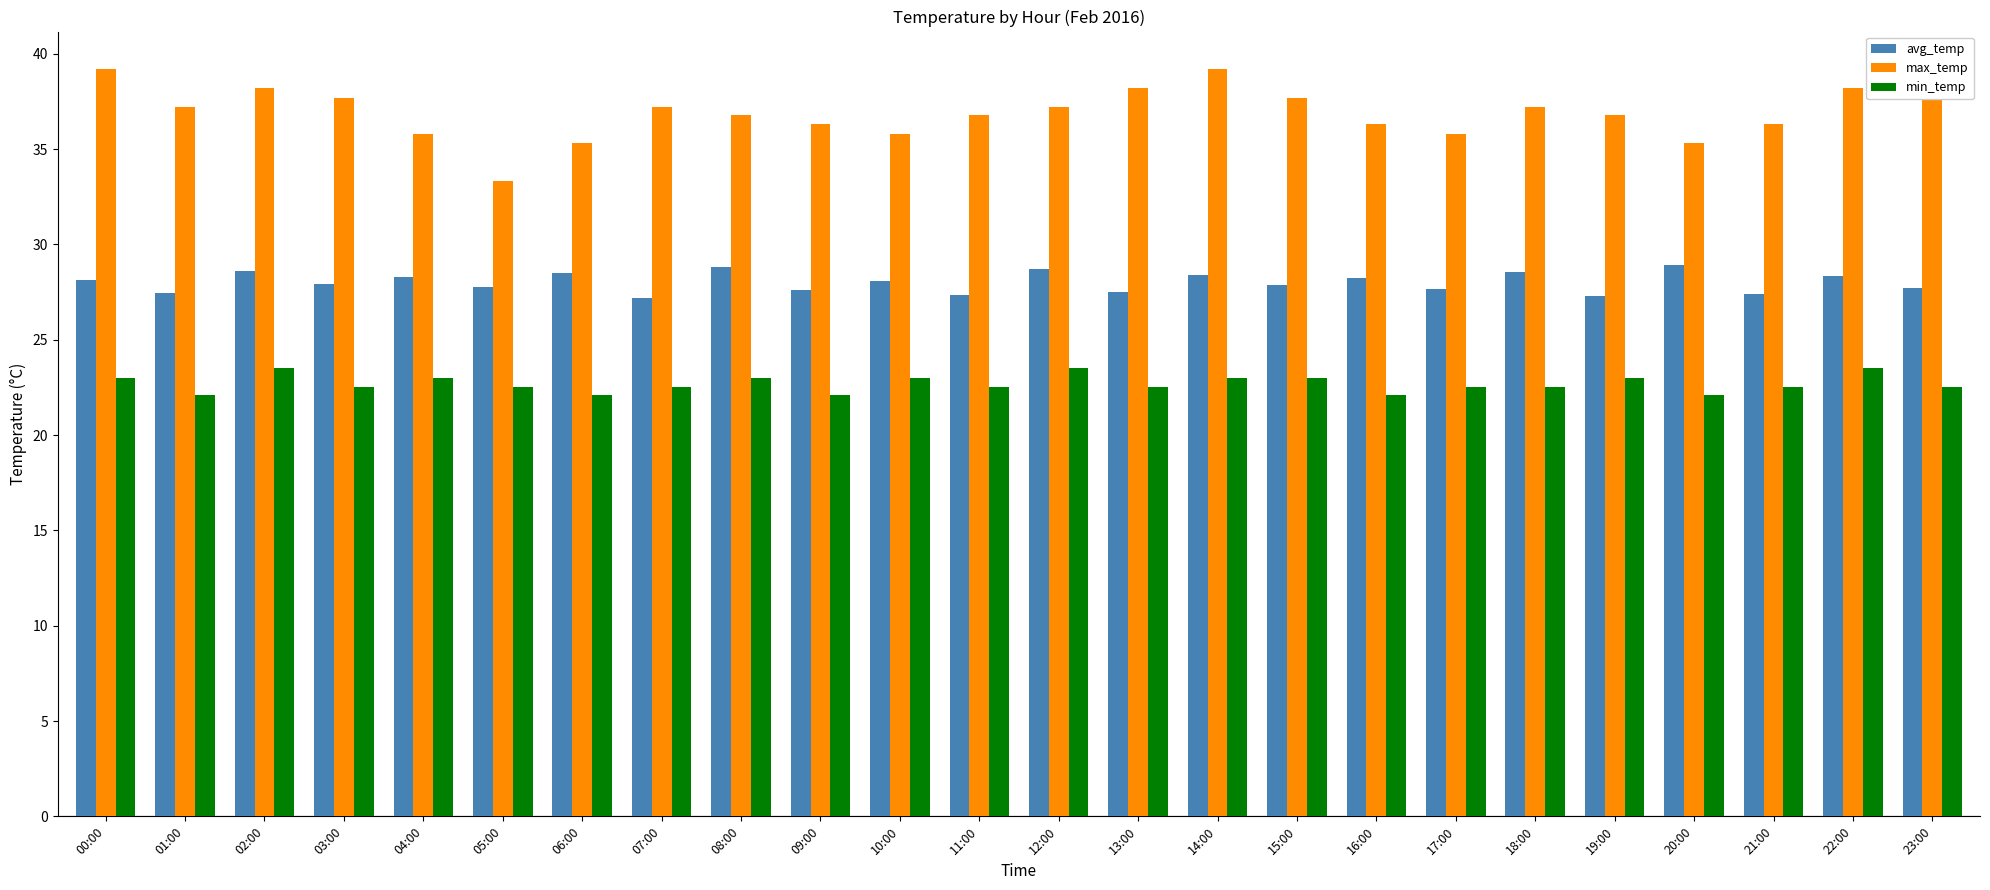

Is the value of avg_temp at 12:00 greater than the value of min_temp at 21:00?

Yes